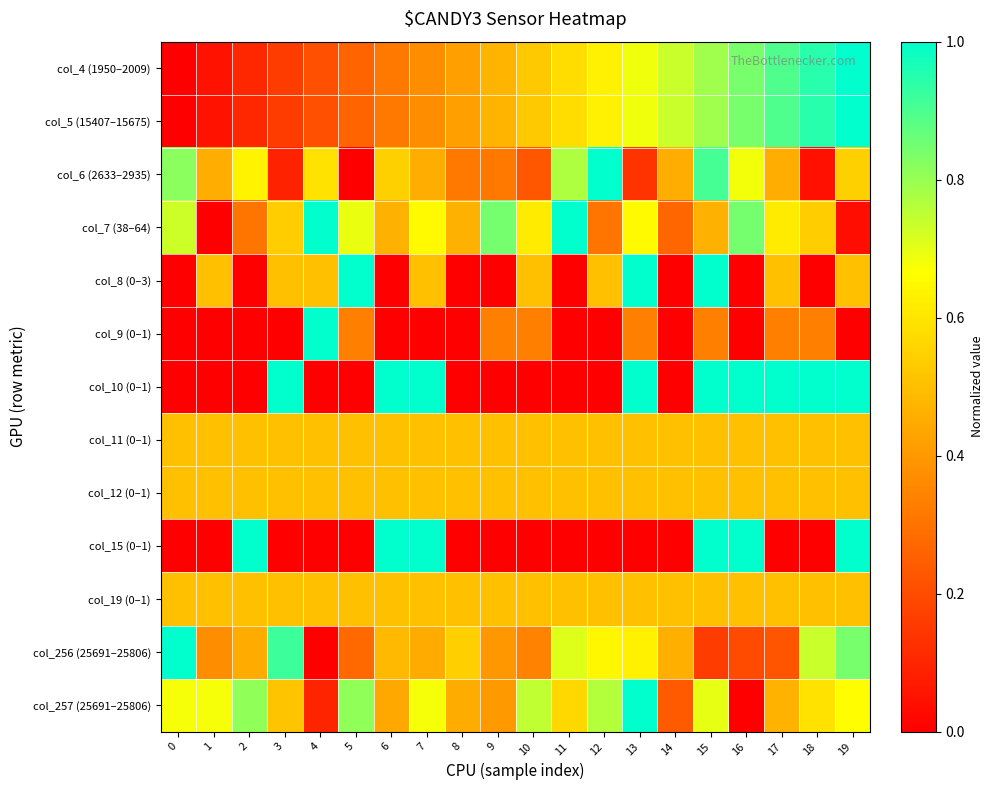

What is the total value across all series at 10?

5.3